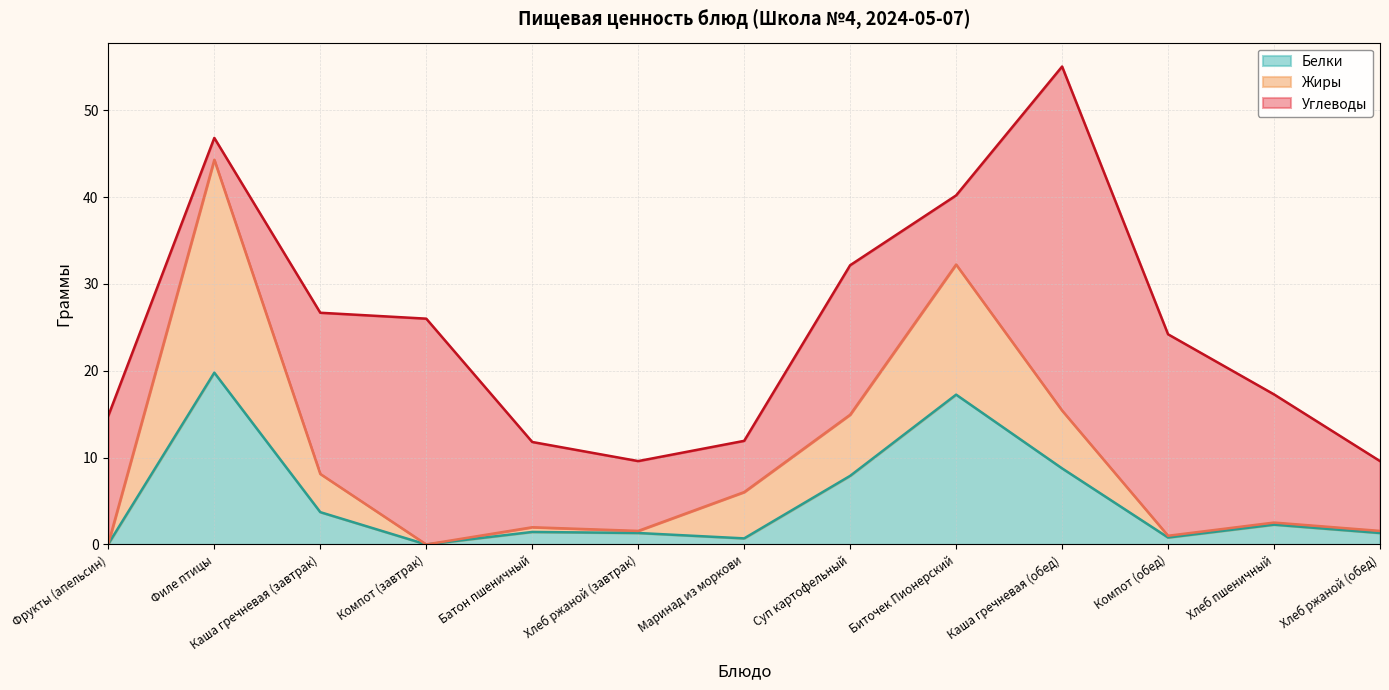

What position from the left is Компот (завтрак)?

4